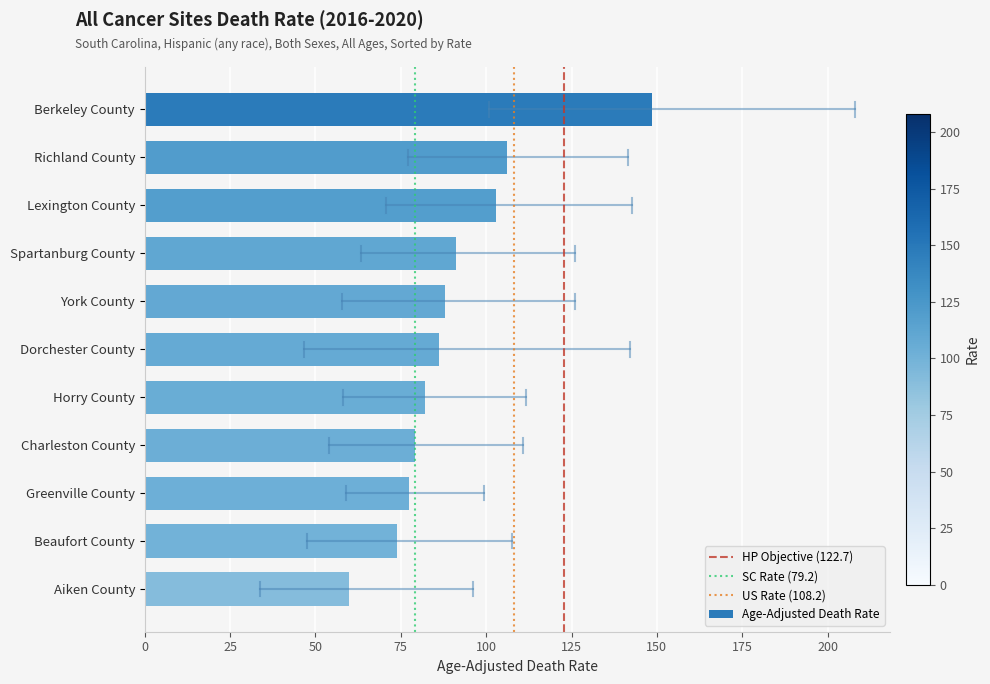

True or false: the data shows 48.8 at York County.

False